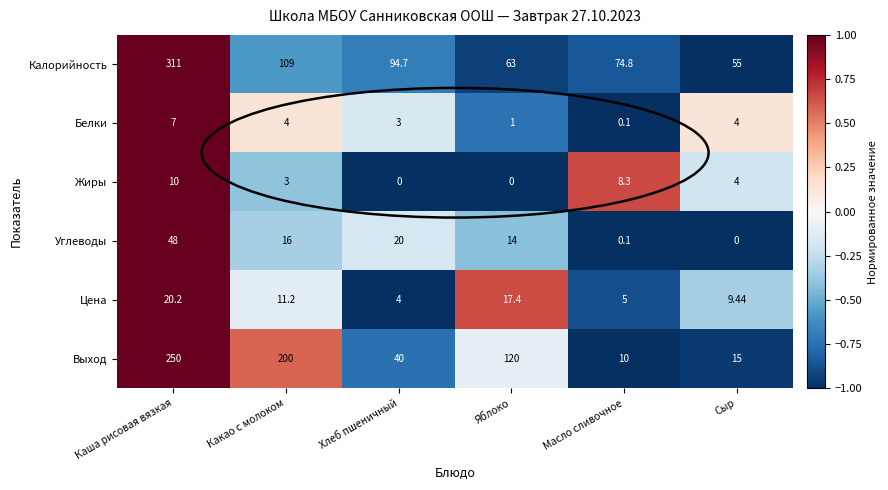

Where is Калорийность nearest to the value 183?

Какао с молоком